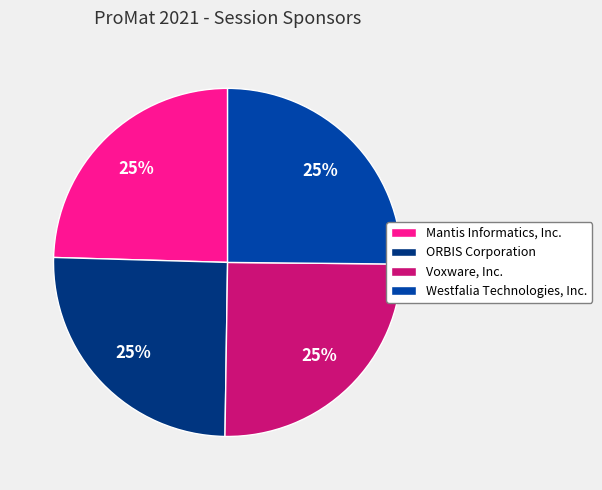

The ORBIS Corporation slice represents 25% of the pie. True or false?

True